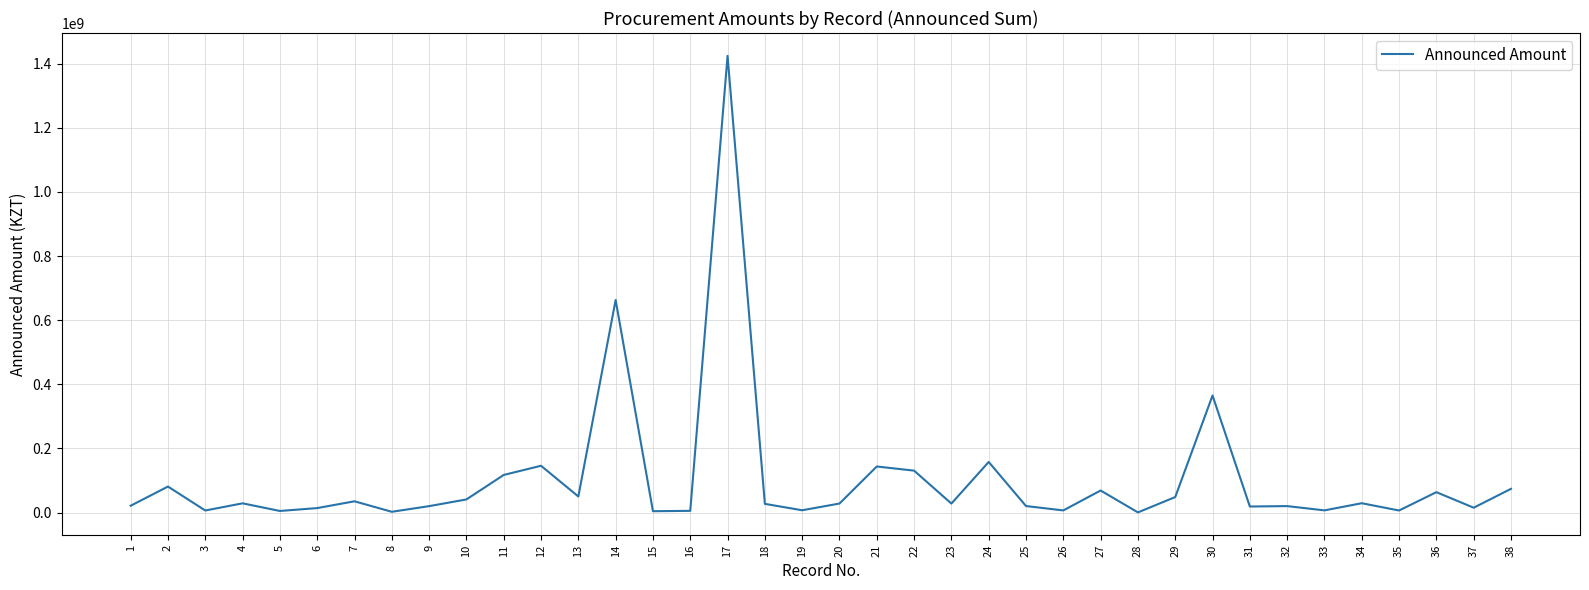

At which category does the chart reach its peak across all series?

17